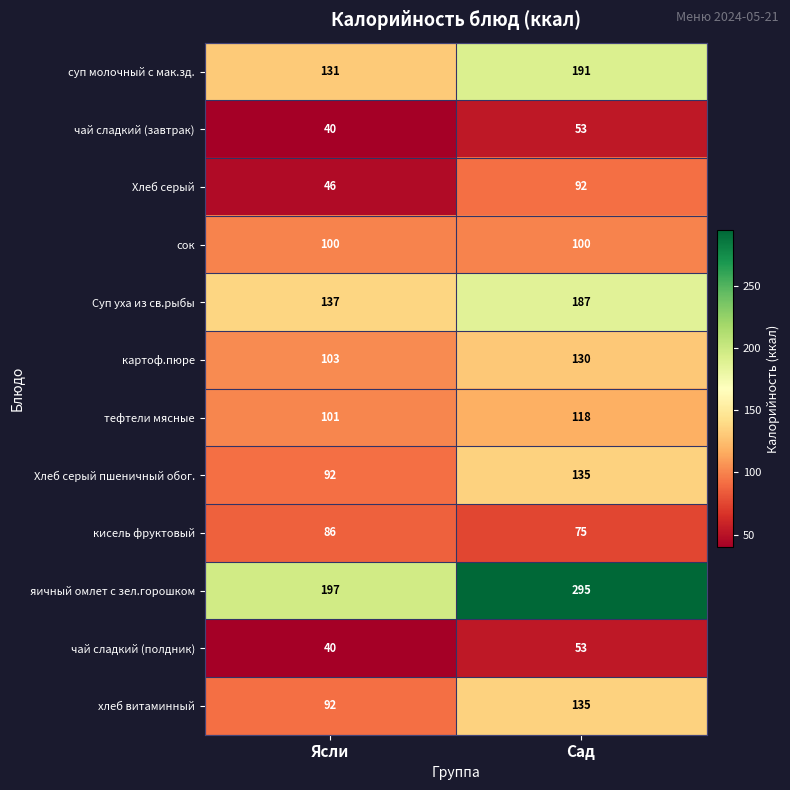

Reading right to left, transcribe all the data shown in this chart.

суп молочный с мак.зд.: 191	131
чай сладкий (завтрак): 53	40
Хлеб серый: 92	46
сок: 100	100
Суп уха из св.рыбы: 187	137
картоф.пюре: 130	103
тефтели мясные: 118	101
Хлеб серый пшеничный обог.: 135	92
кисель фруктовый: 75	86
яичный омлет с зел.горошком: 295	197
чай сладкий (полдник): 53	40
хлеб витаминный: 135	92